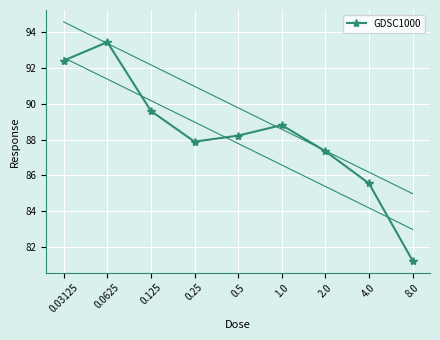

What is the label of the 2nd point from the right?

4.0